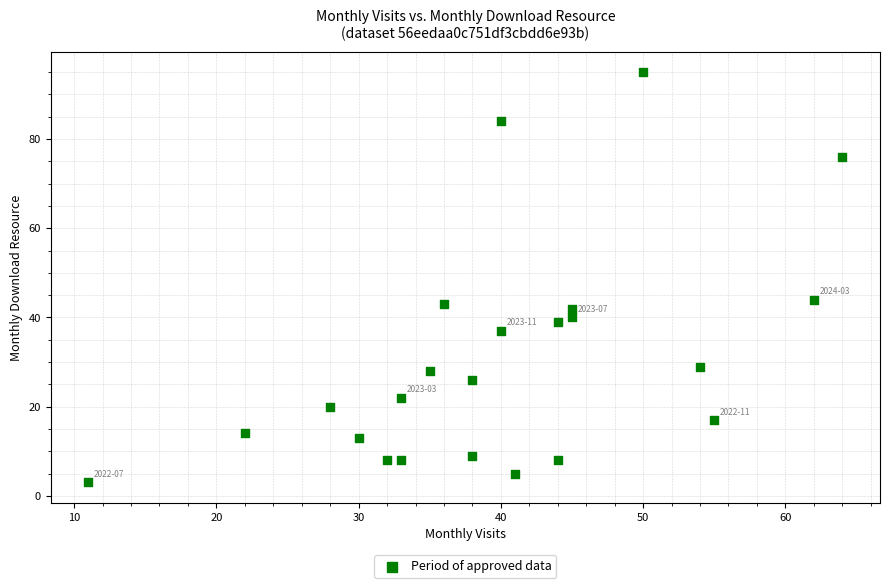

What is the range of Y values (max minus min)?

92